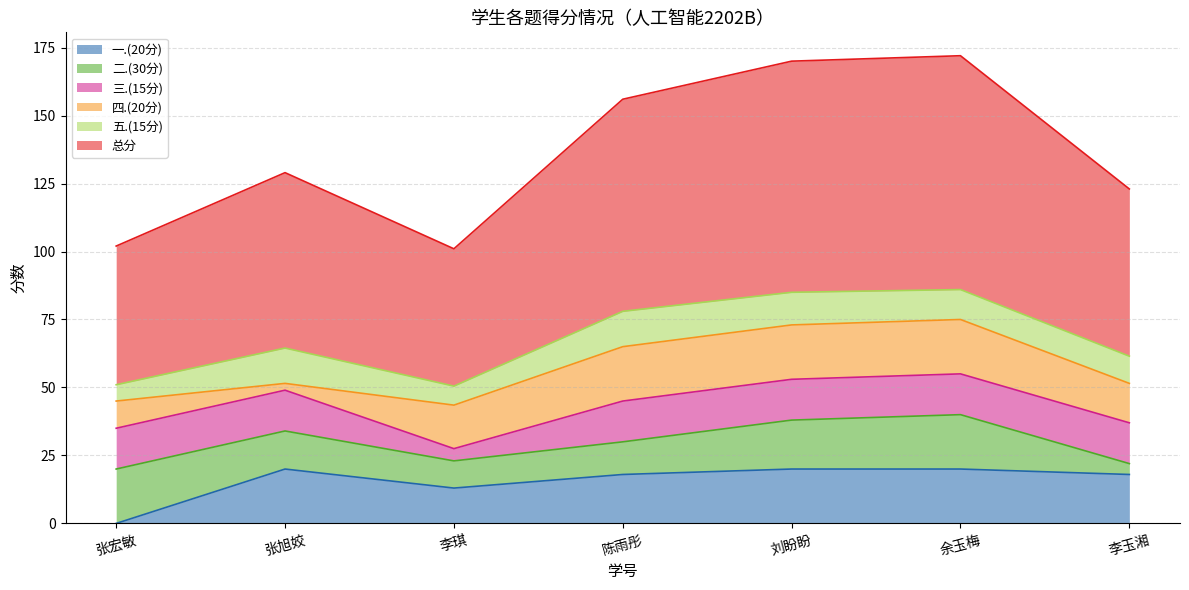

What is the total value across all series at 余玉梅?

172.0